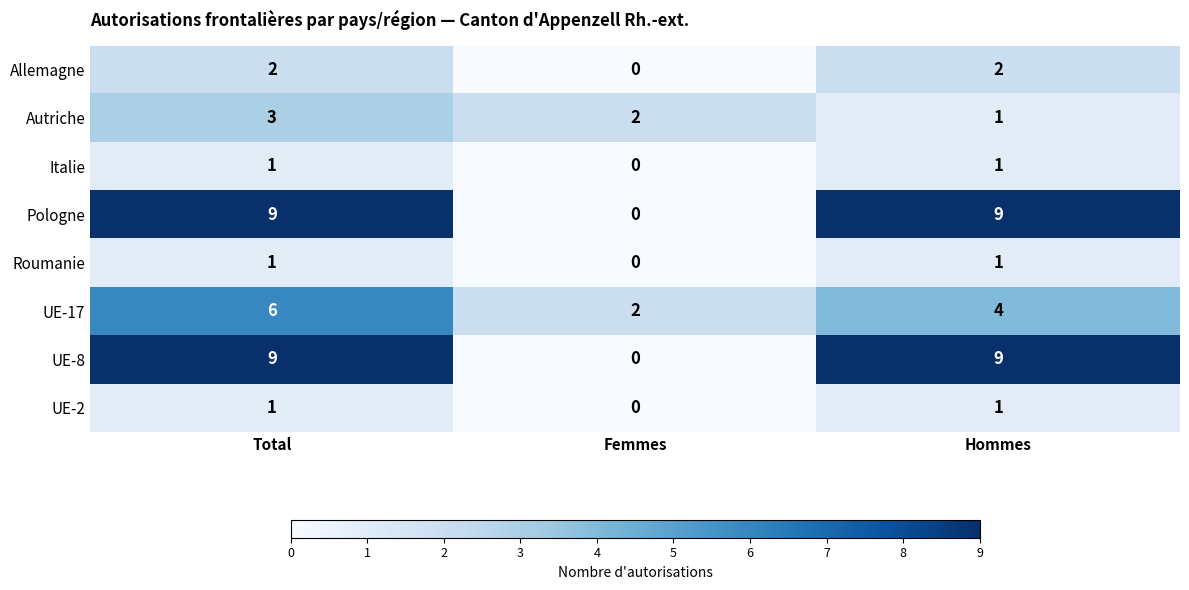

What is the spread (max minus min) of values at Hommes?

8